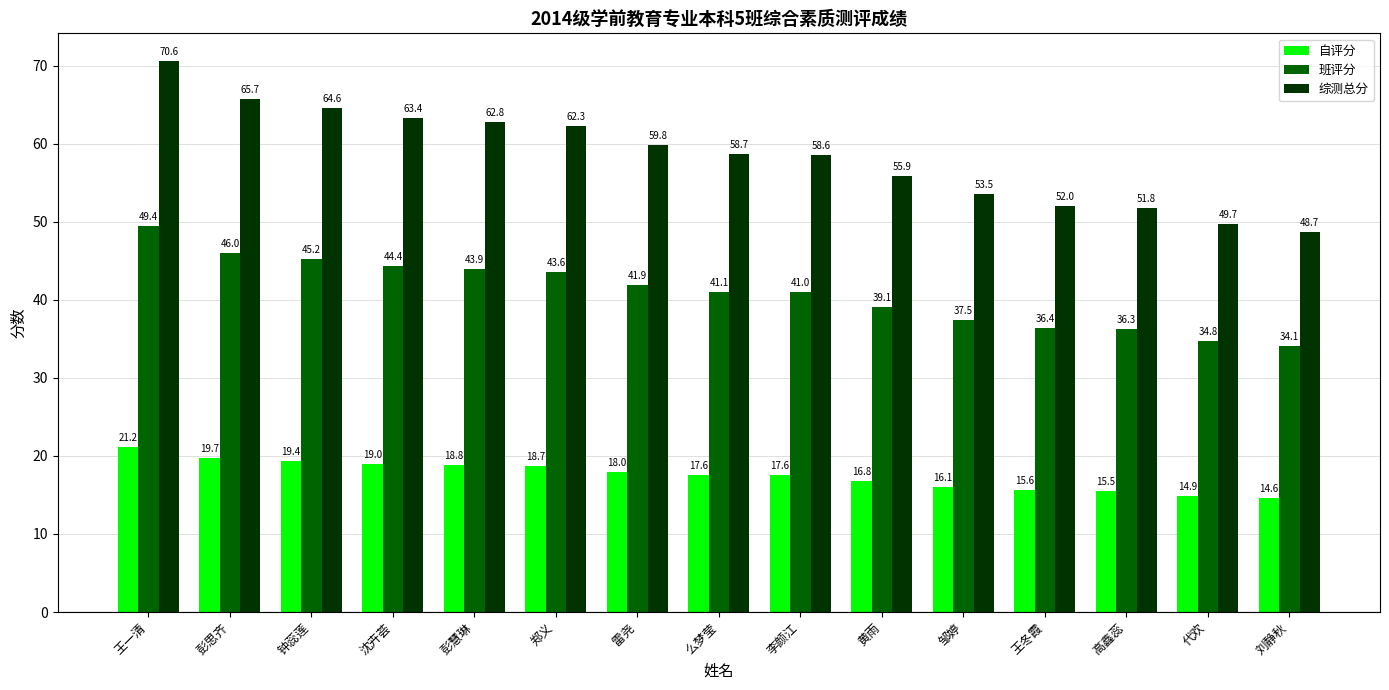

What is the spread (max minus min) of values at 李颜江?

41.0